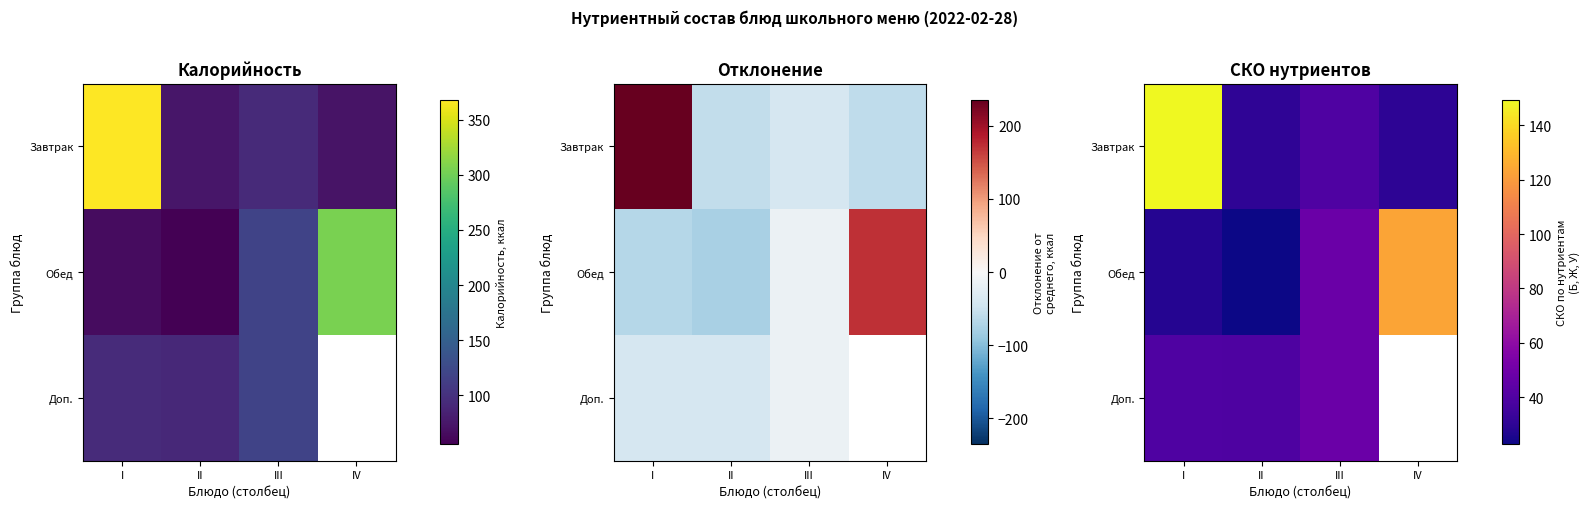

How many data points does each series have?

4